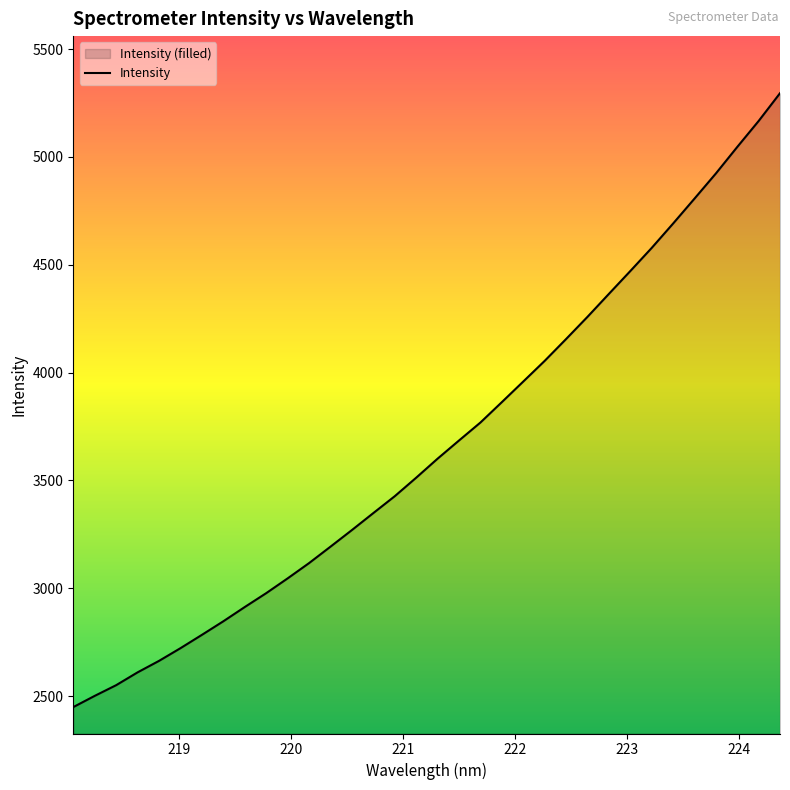

What is the difference between the maximum and minimum values?

2846.5